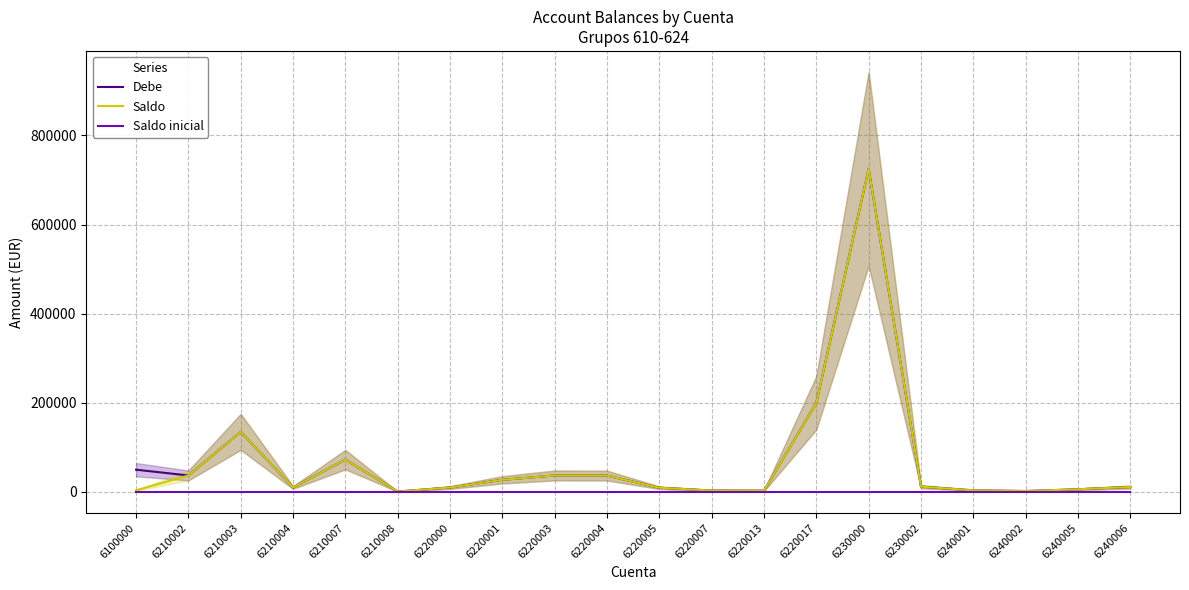

What is the value of the Debe point at the 11th from the left?

9559.5